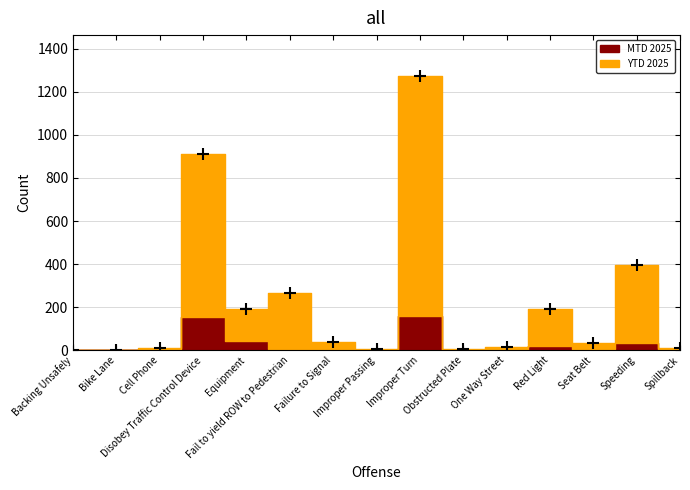

What is the maximum value shown in the chart?

1272